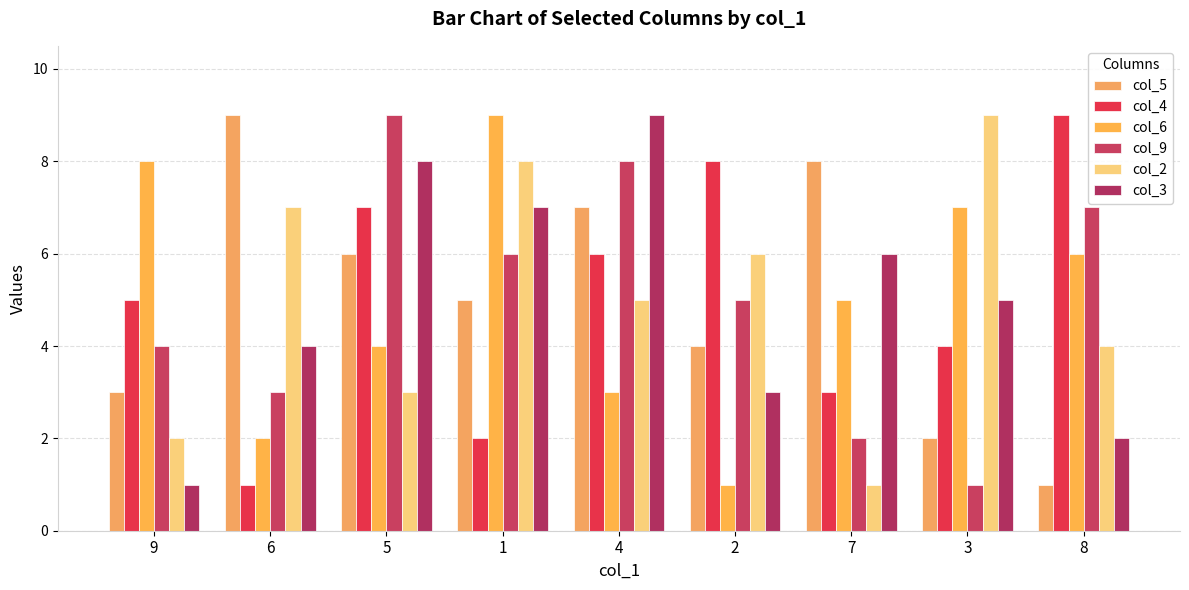

Are the bars grouped side by side (vs. stacked)?

Yes